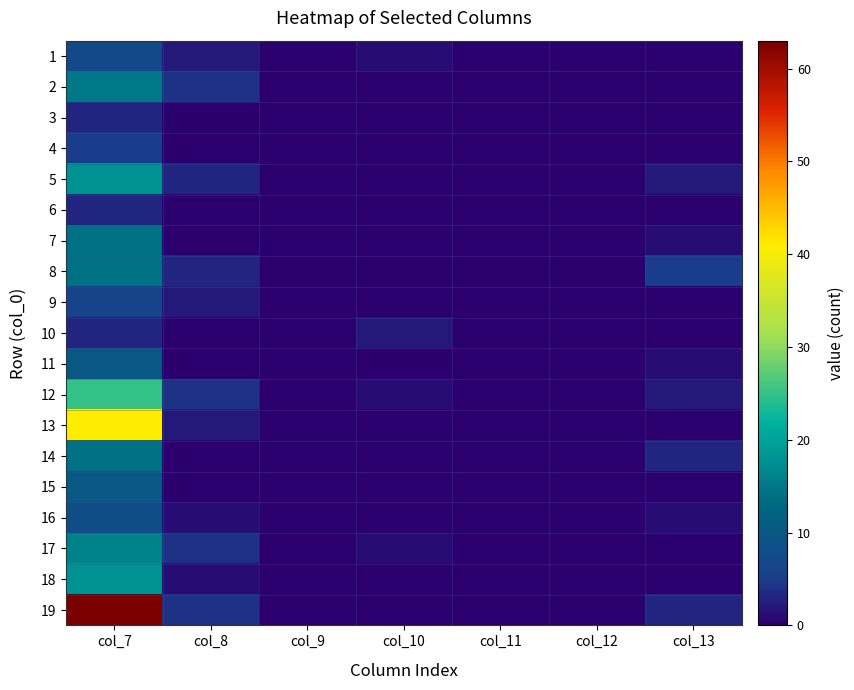

At which category is the sum across all series the highest?

col_7